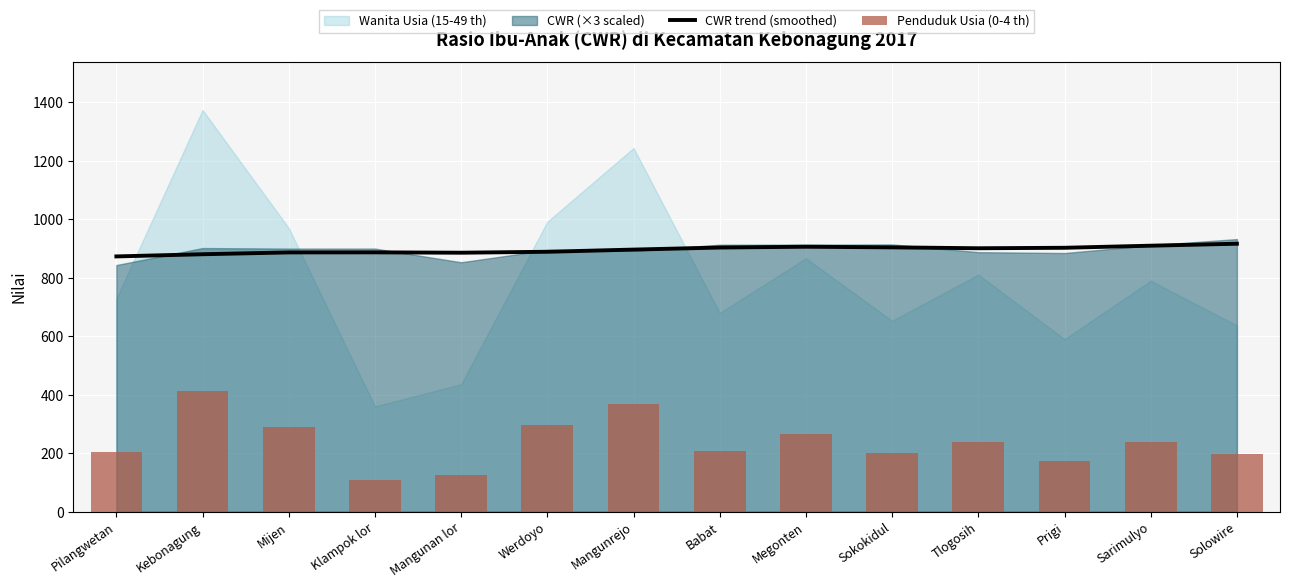

What is the difference between the second highest and second lowest values in the CWR trend (smoothed) series?

29.2